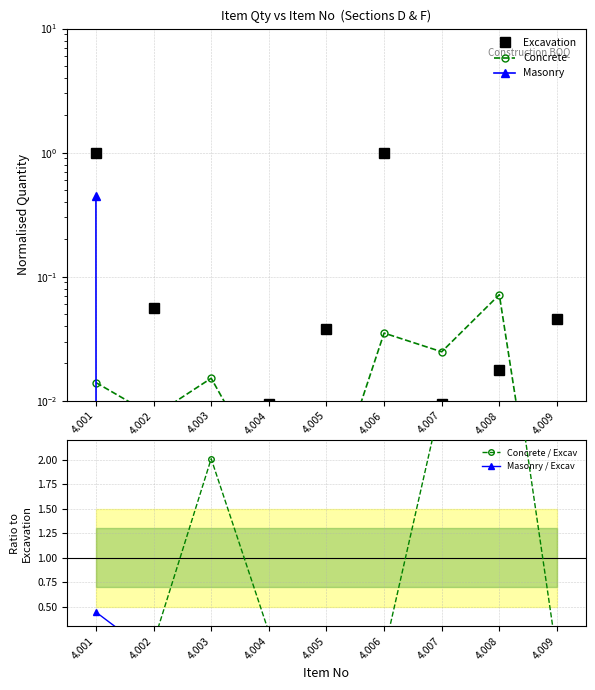

Count the number of categories in the chart.

9